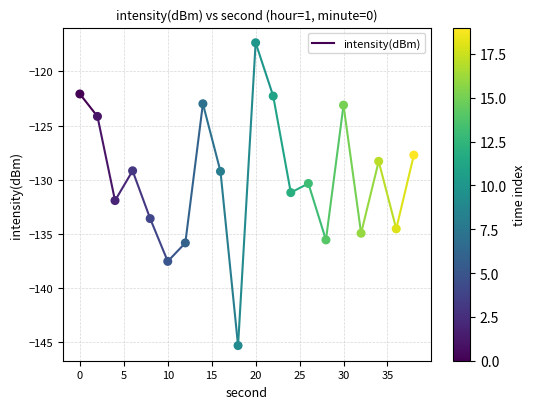

What is the range of Y values (max minus min)?

28.0